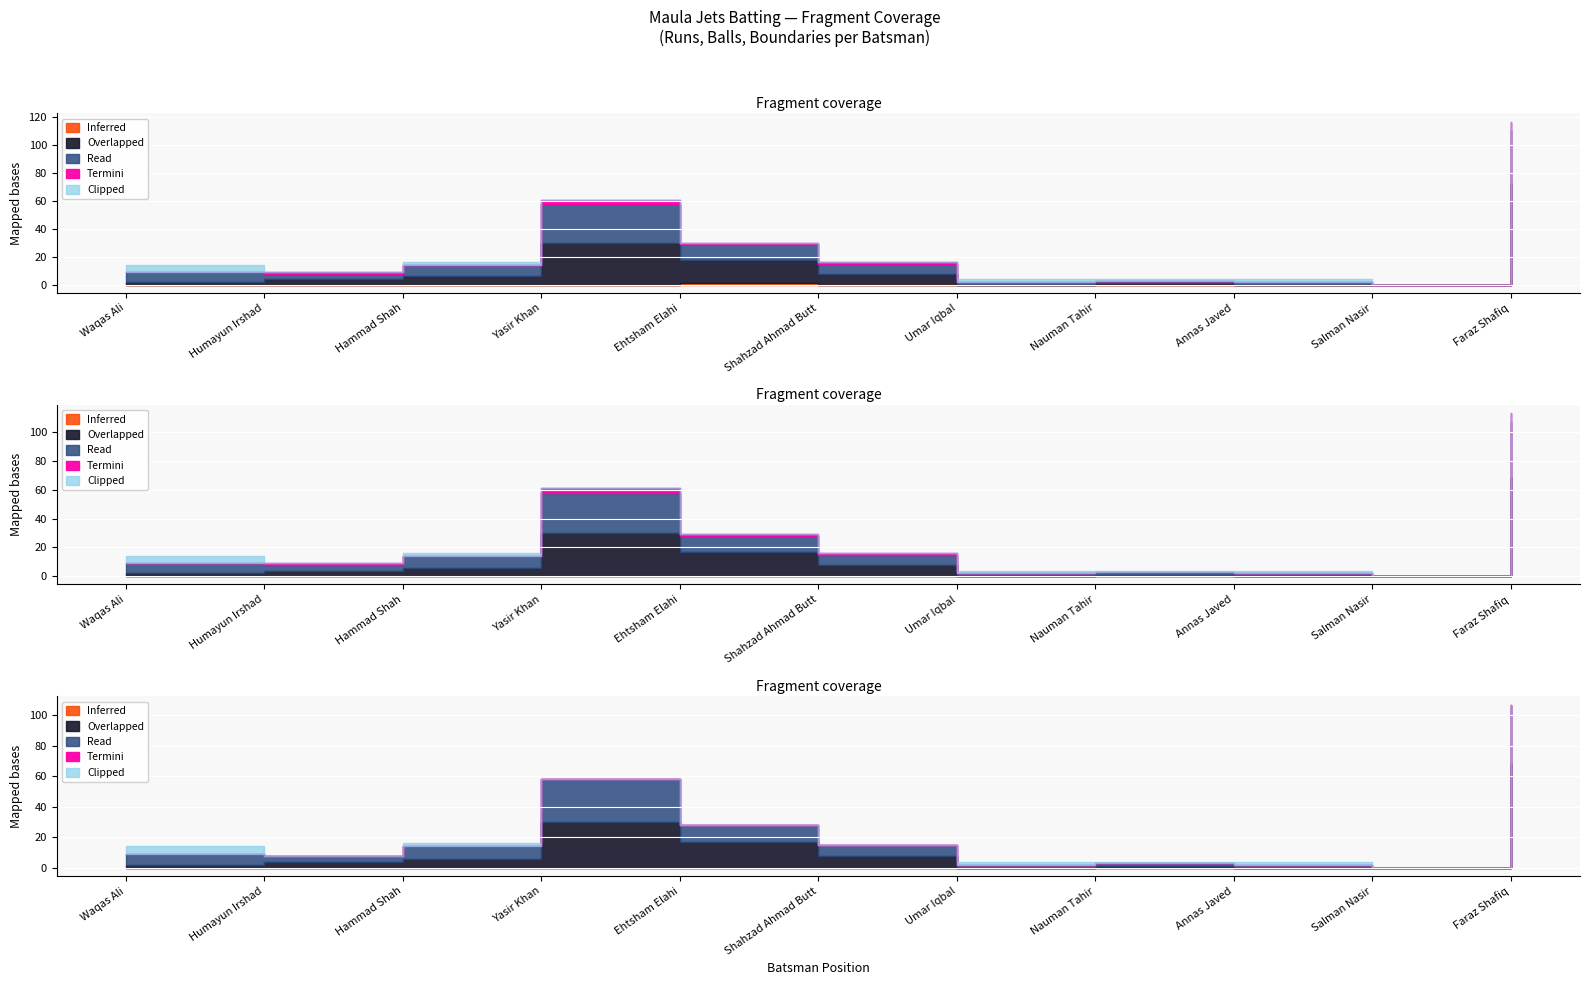

Count the number of categories in the chart.

11